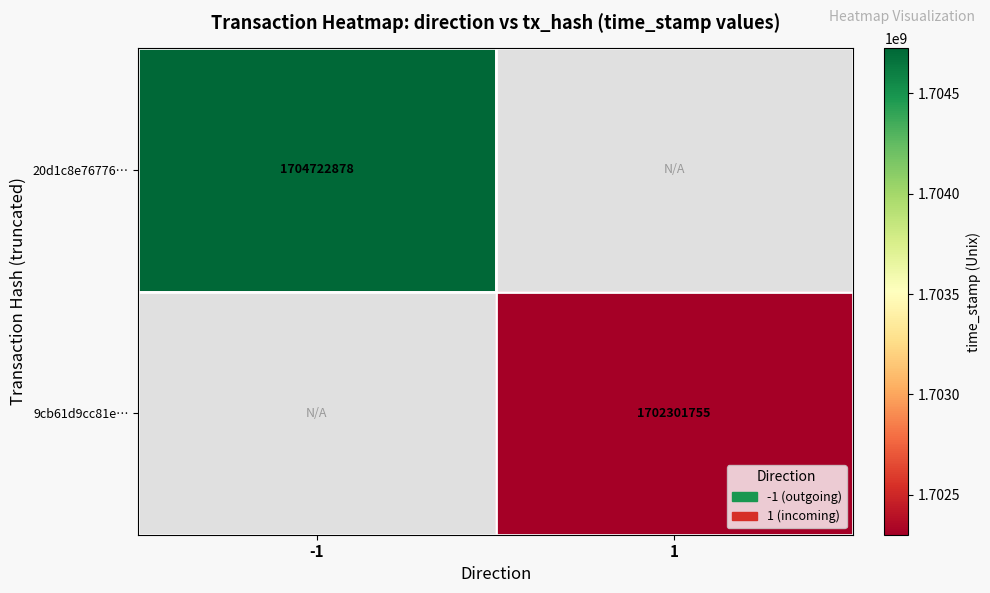

Is it true that 20d1c8e76776… equals 1704722878 at -1?

True